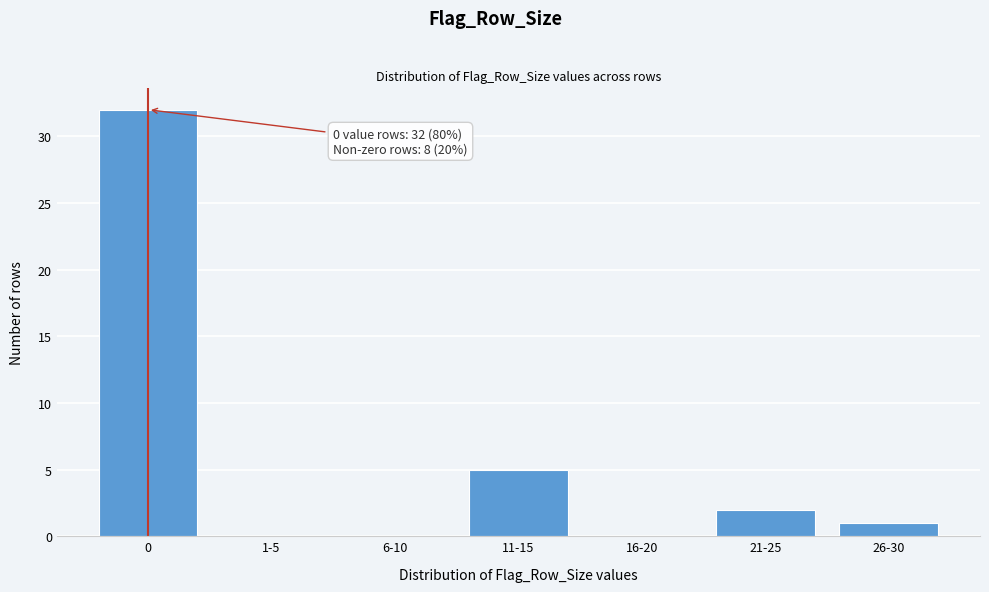

Reading left to right, what are all the values shown in this chart?

0=32	1-5=0	6-10=0	11-15=5	16-20=0	21-25=2	26-30=1